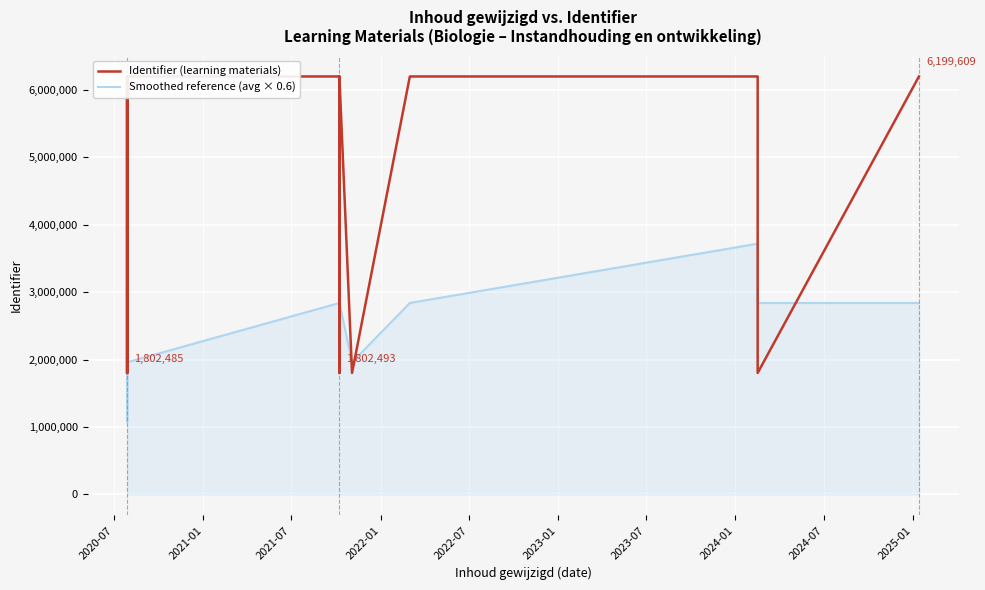

At how many categories does at least one series exceed 4108084?

8